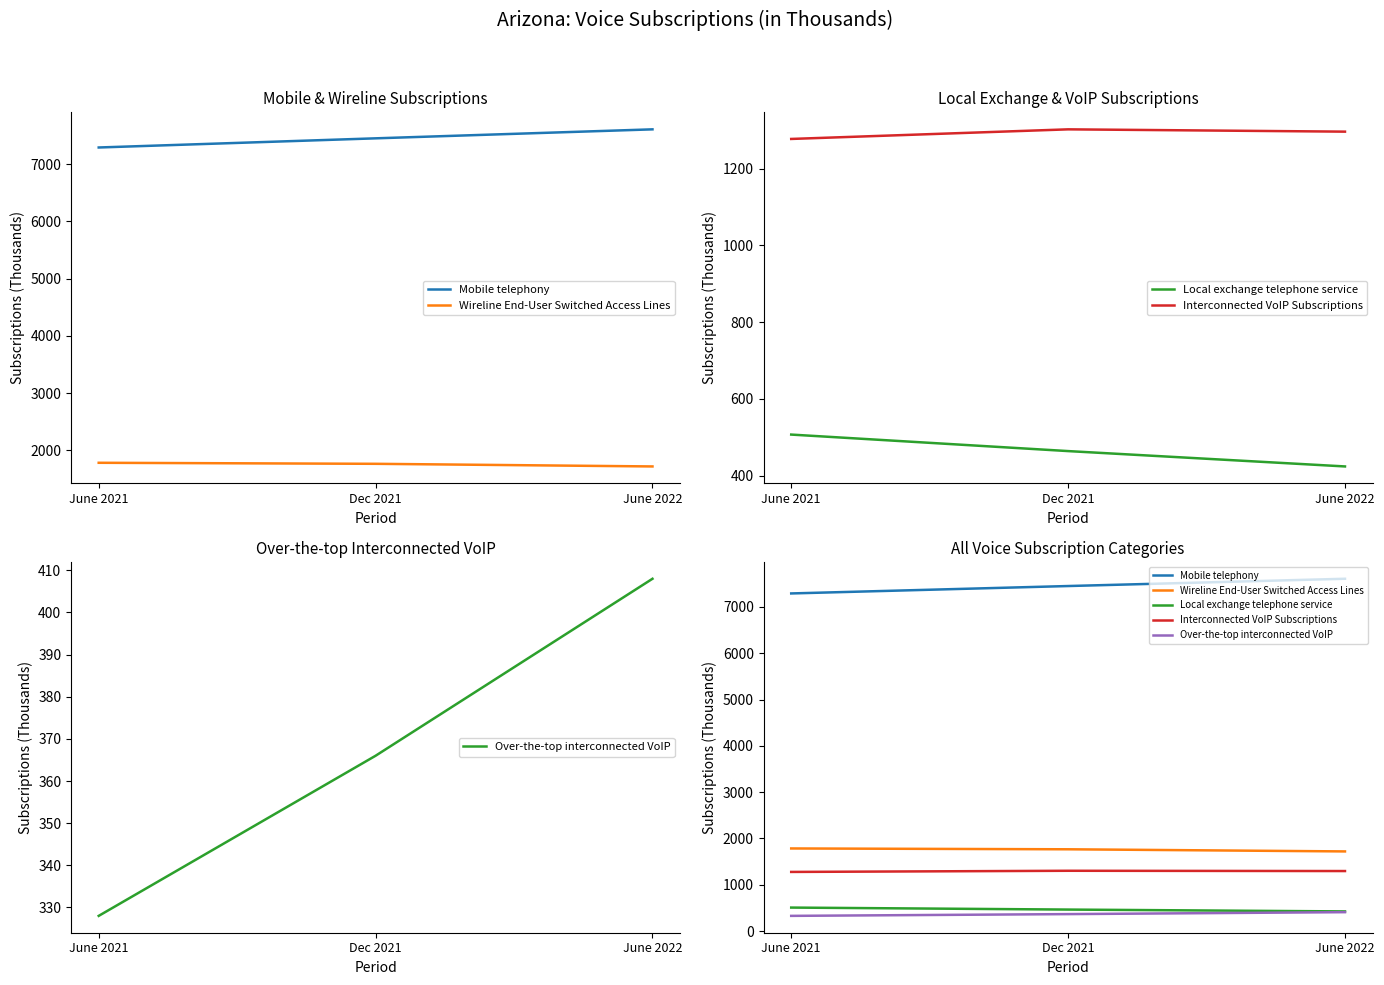

What is the maximum value shown in the chart?

7609